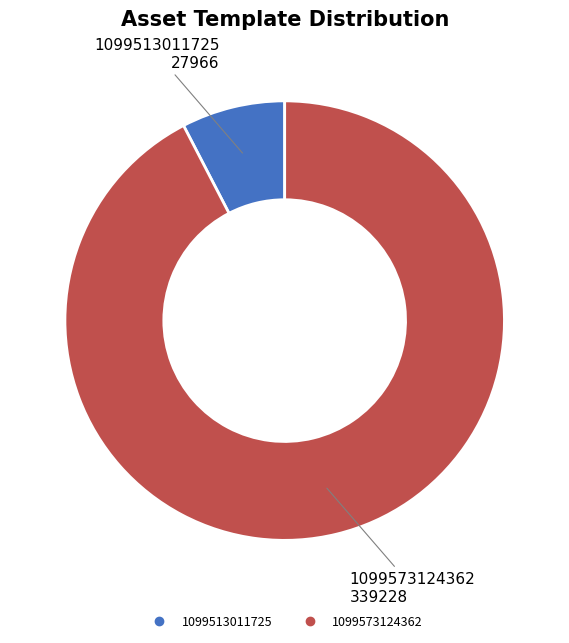

True or false: 1099573124362 accounts for 81% of the total.

False